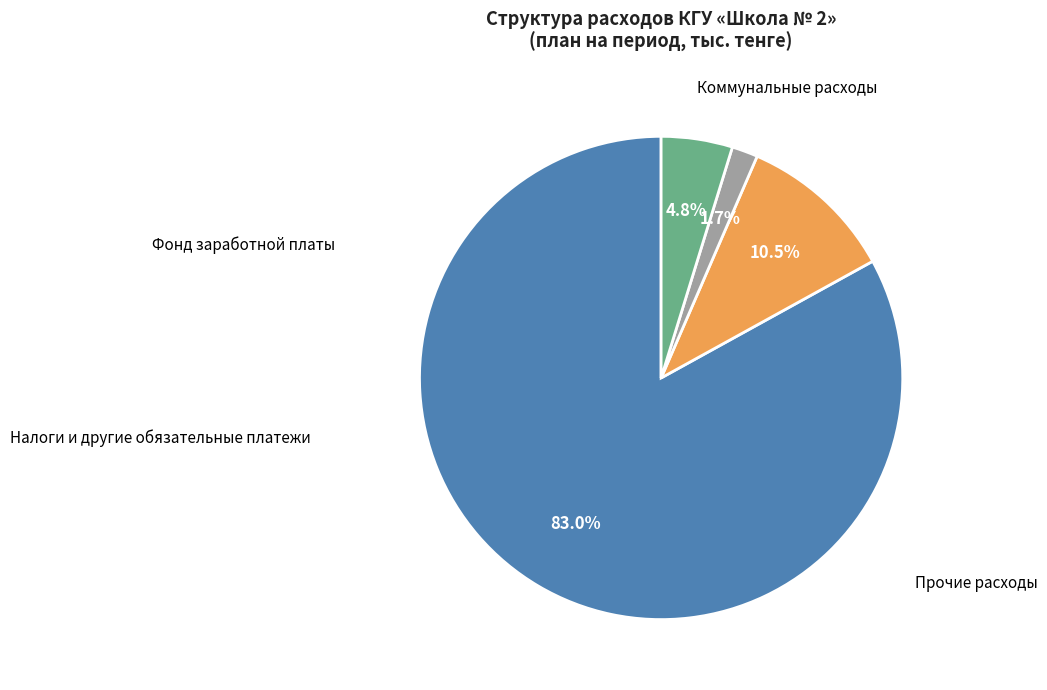

To the nearest percent, what is the combined percentage of Коммунальные расходы and Фонд заработной платы?

85%